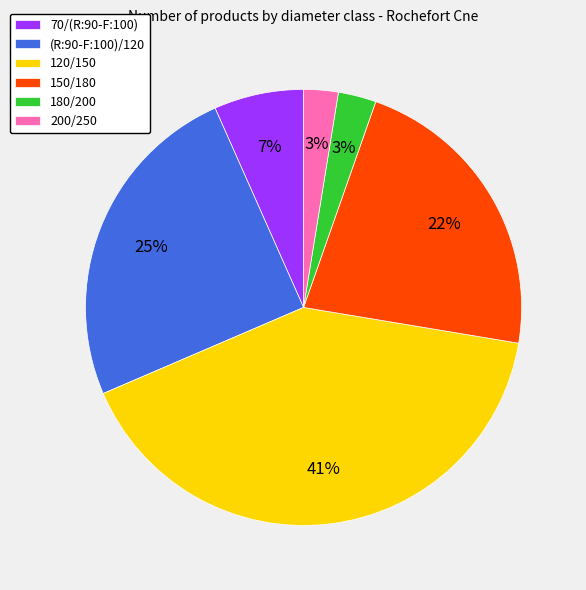

To the nearest percent, what is the difference between the largest and smallest slice percentages?

38%